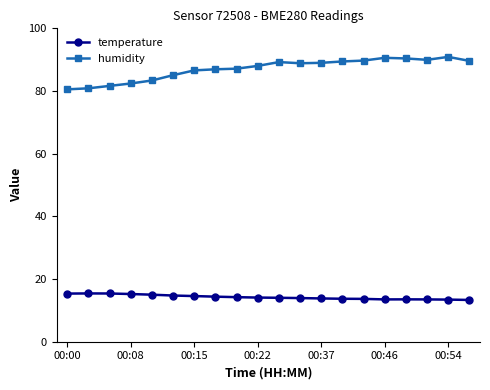

List the series in order of their overall mean, lowest first.

temperature, humidity